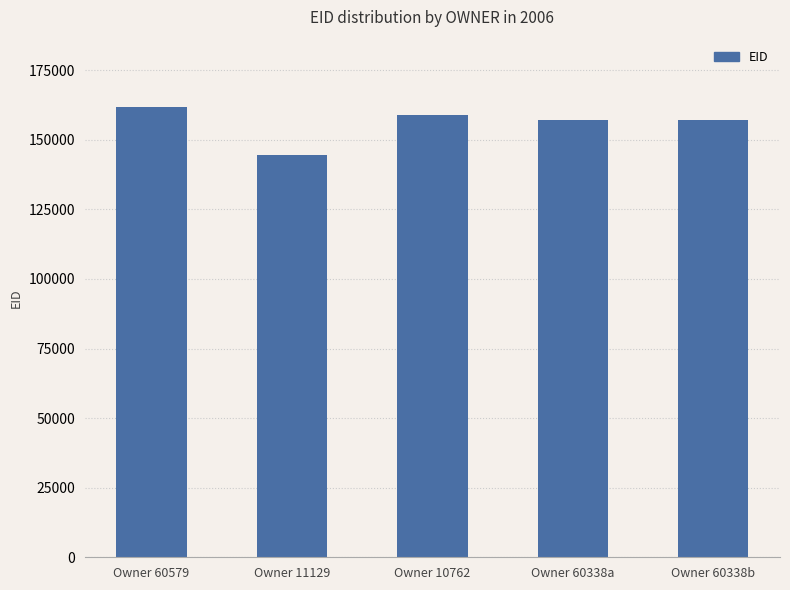

Where does the data first go above 157037?

Owner 60579